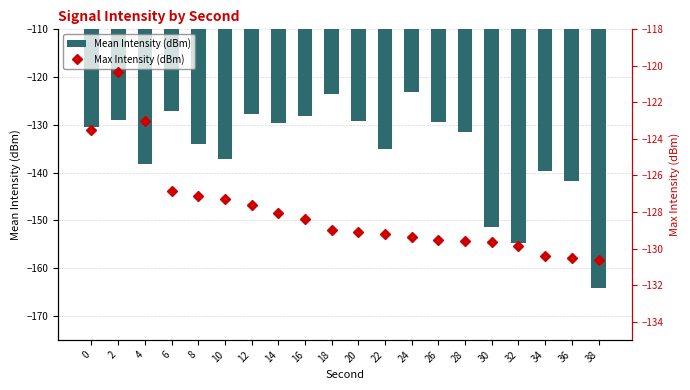

At which label is Mean Intensity (dBm) closest to -143?

36